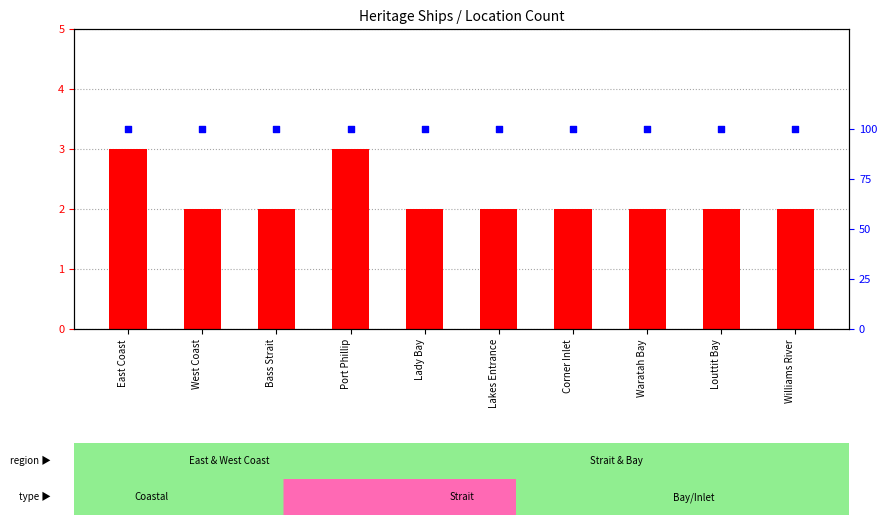

Which series contains the lowest Y value?

count